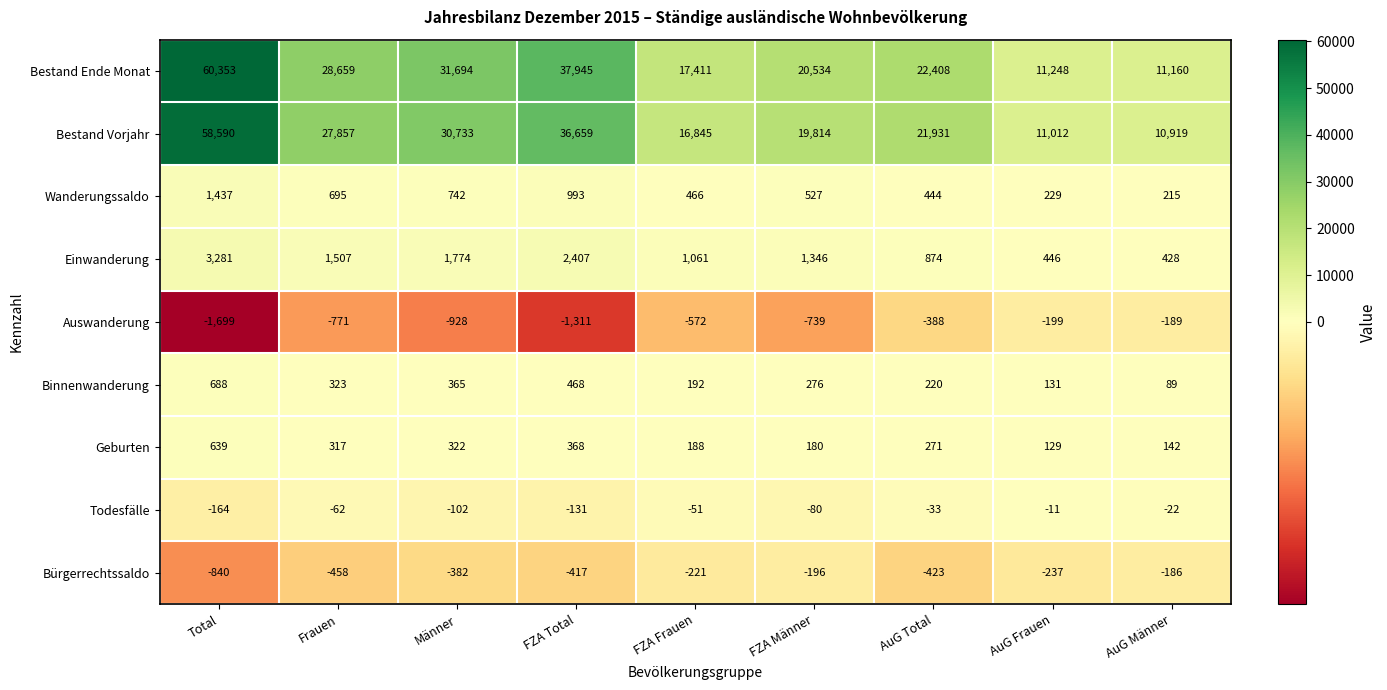

Rank the series at Männer from lowest to highest value.

Auswanderung, Bürgerrechtssaldo, Todesfälle, Geburten, Binnenwanderung, Wanderungssaldo, Einwanderung, Bestand Vorjahr, Bestand Ende Monat